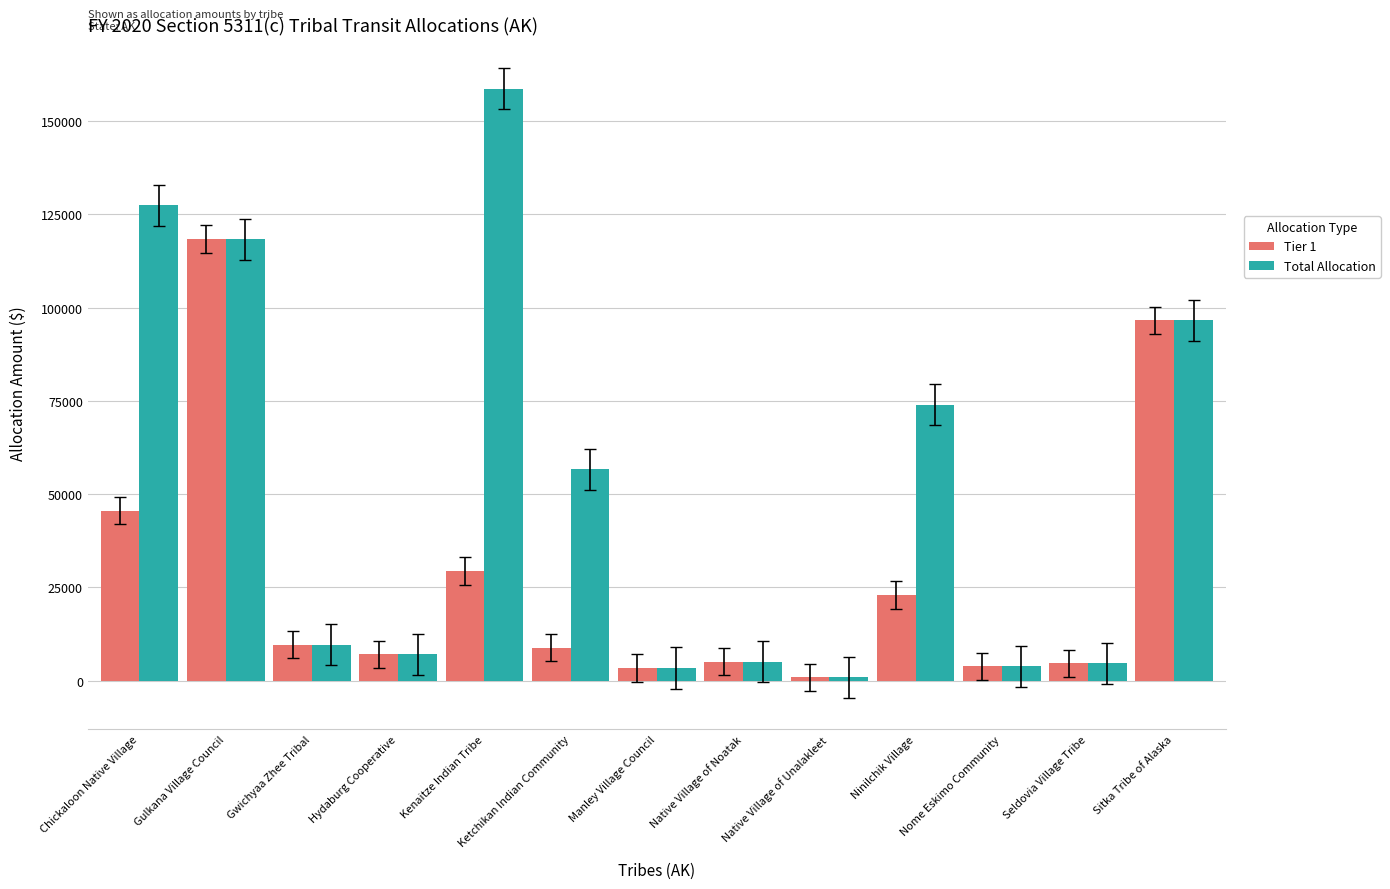

Which series changed the most between Manley Village Council and Ninilchik Village?

Total Allocation